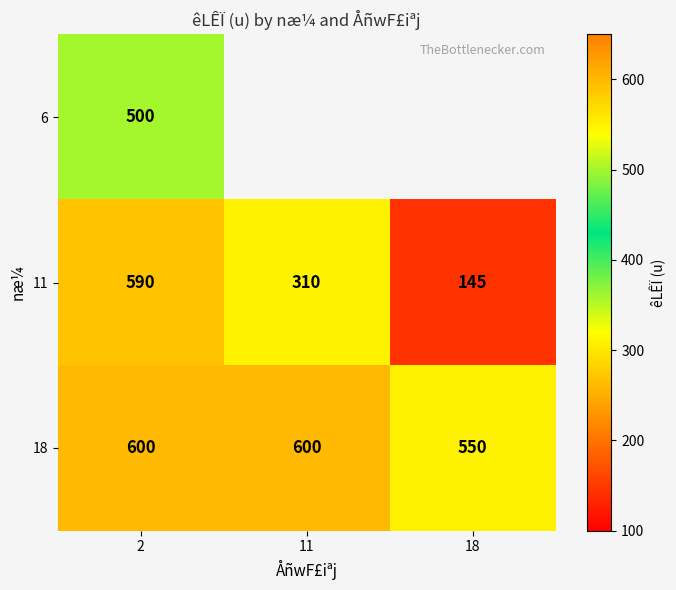

Rank the series at 2 from lowest to highest value.

6, 11, 18